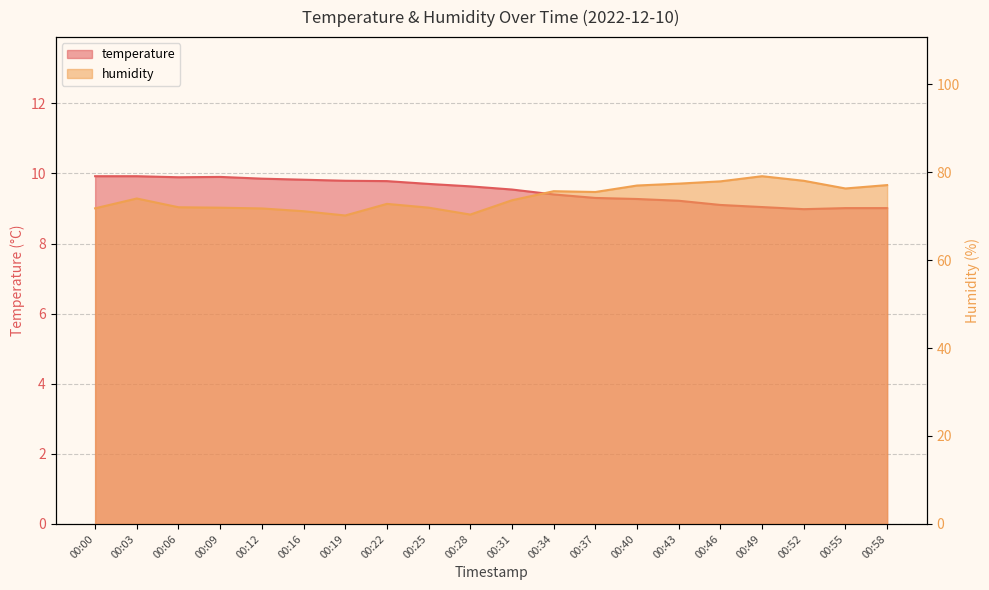

True or false: temperature and humidity cross at least once.

False